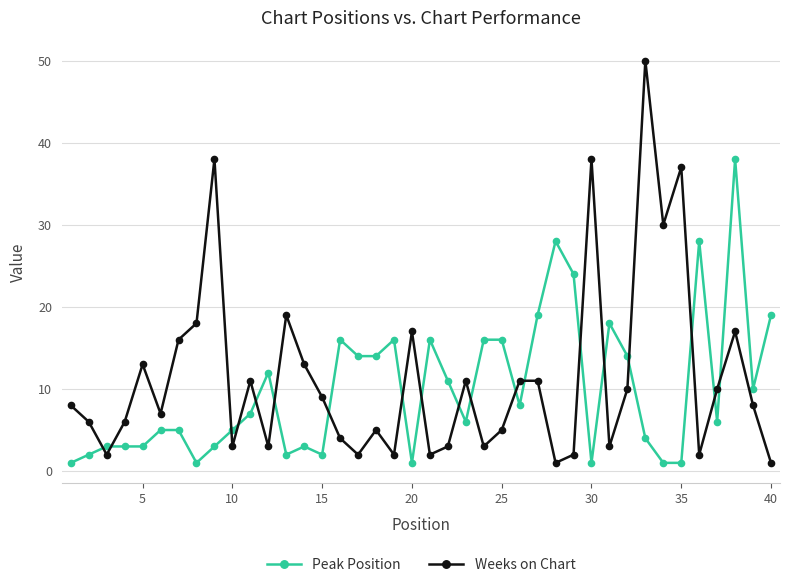

What is the difference between the maximum and minimum values in the Peak Position series?

37